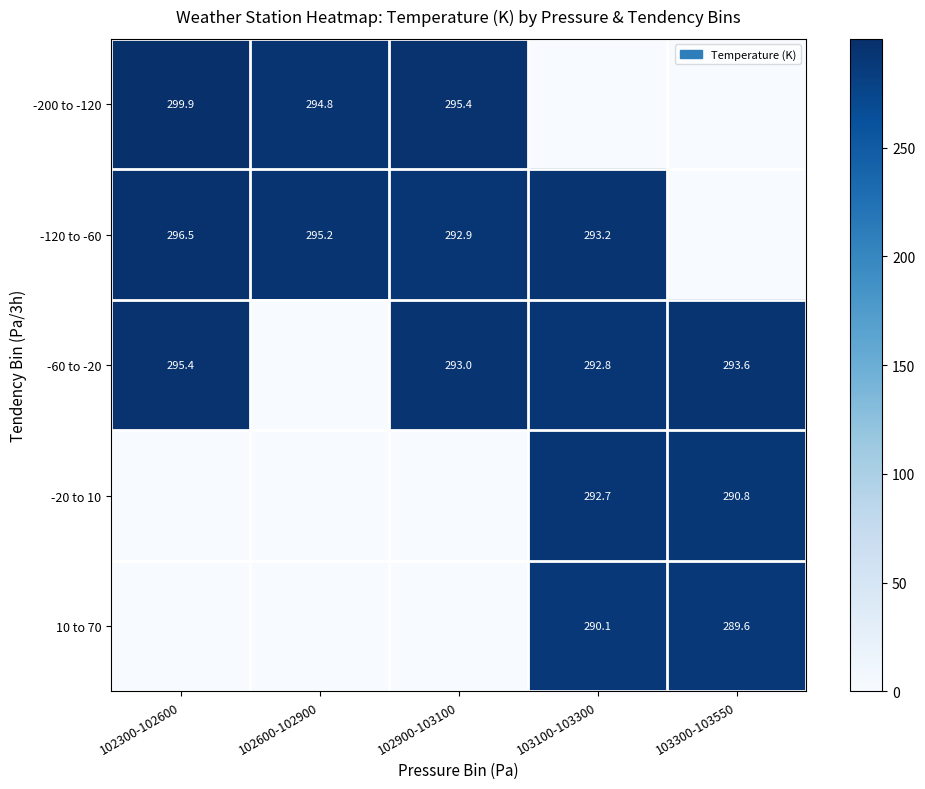

What is the total value across all series at 103300-103550?

874.0